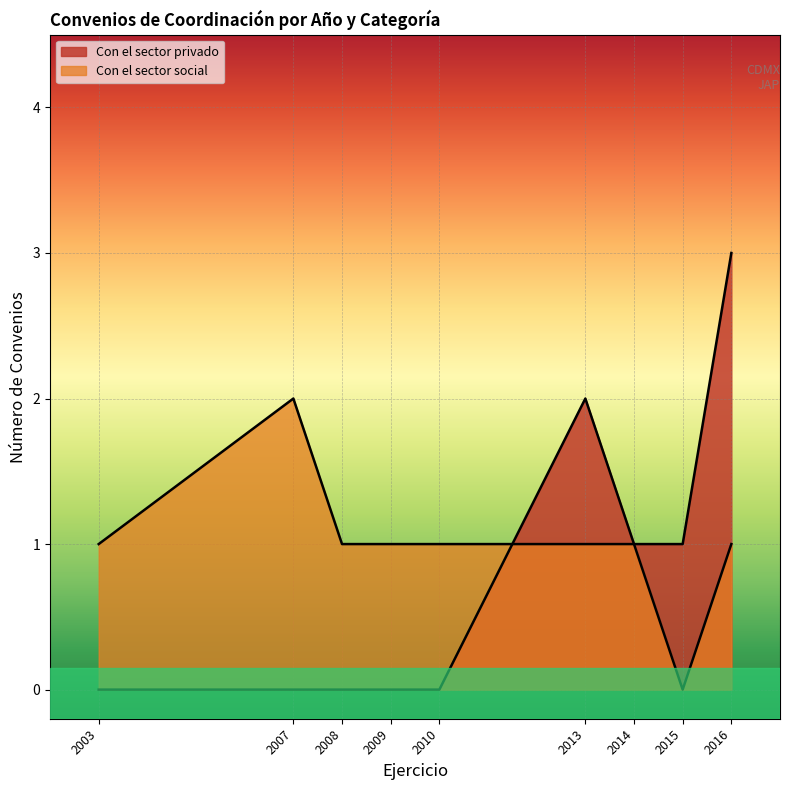

How many lines are shown in the chart?

2